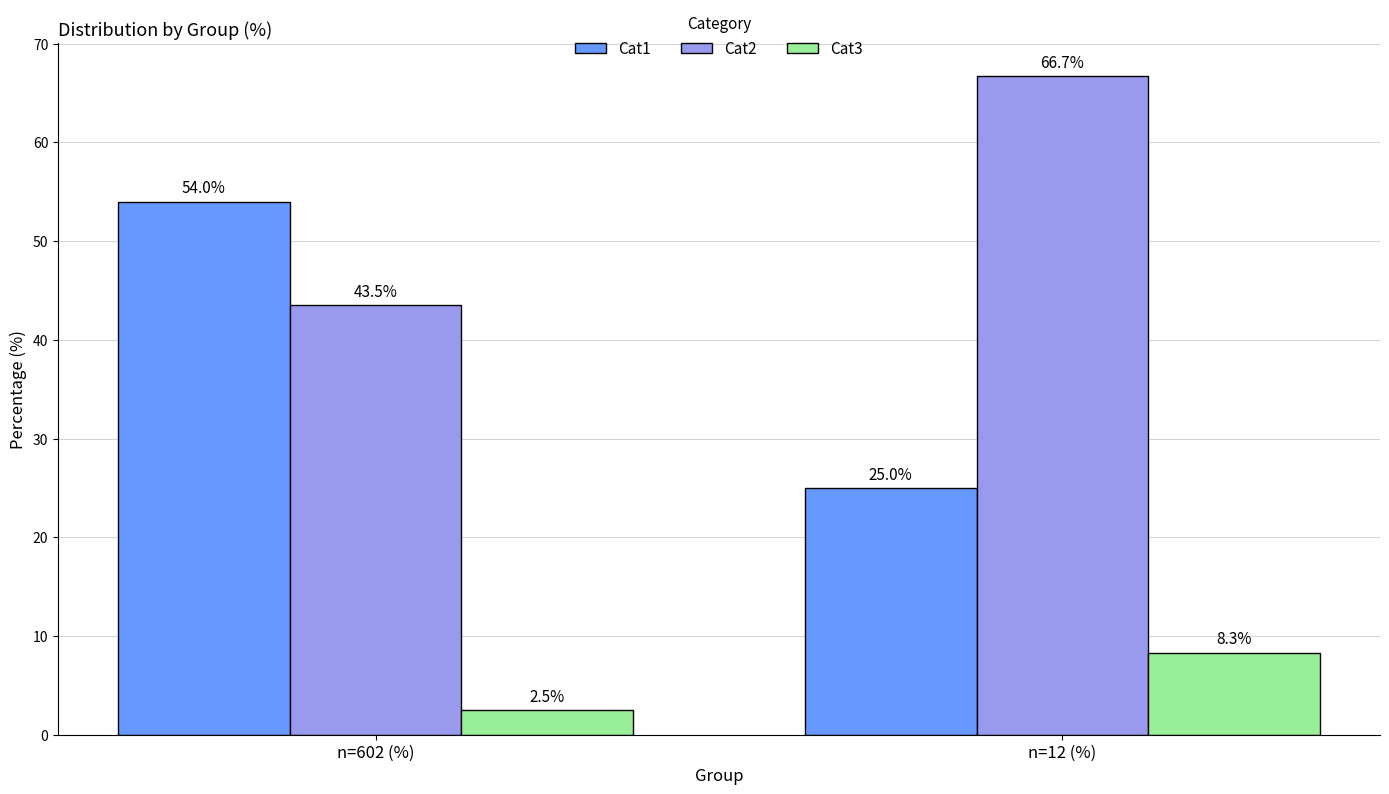

What is the label of the 1st bar from the right?

n=12 (%)